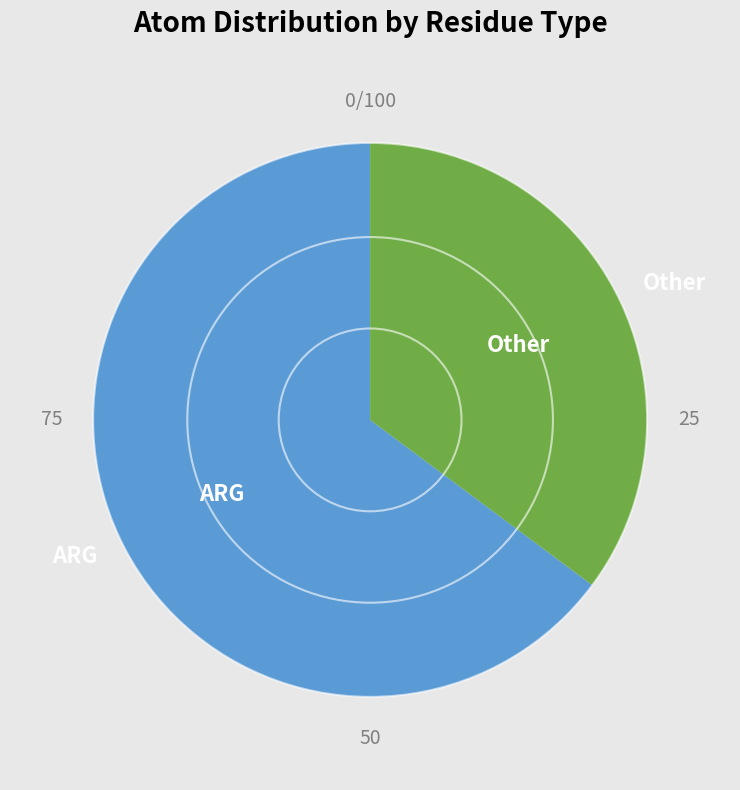

Between Other and ARG, which is larger?

ARG